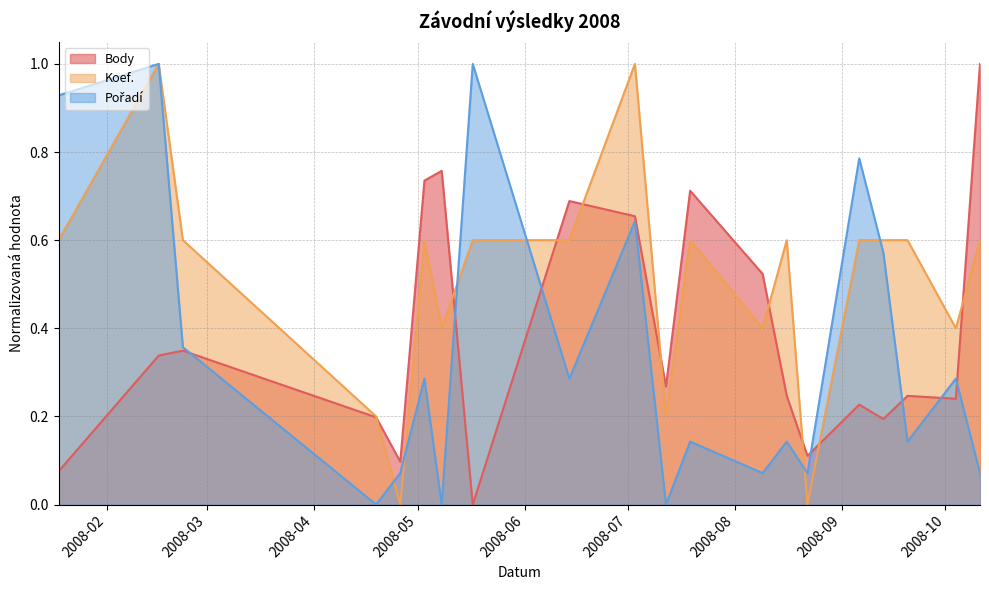

What position from the right is 2008-06-14?

12